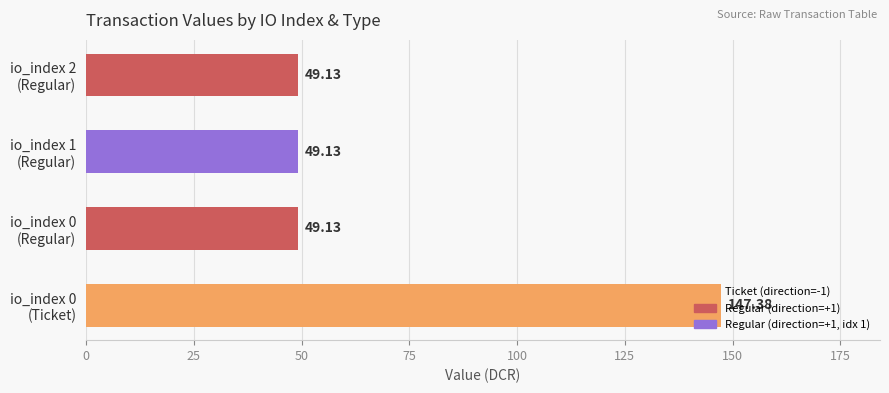

Count the number of data series in this chart.

1